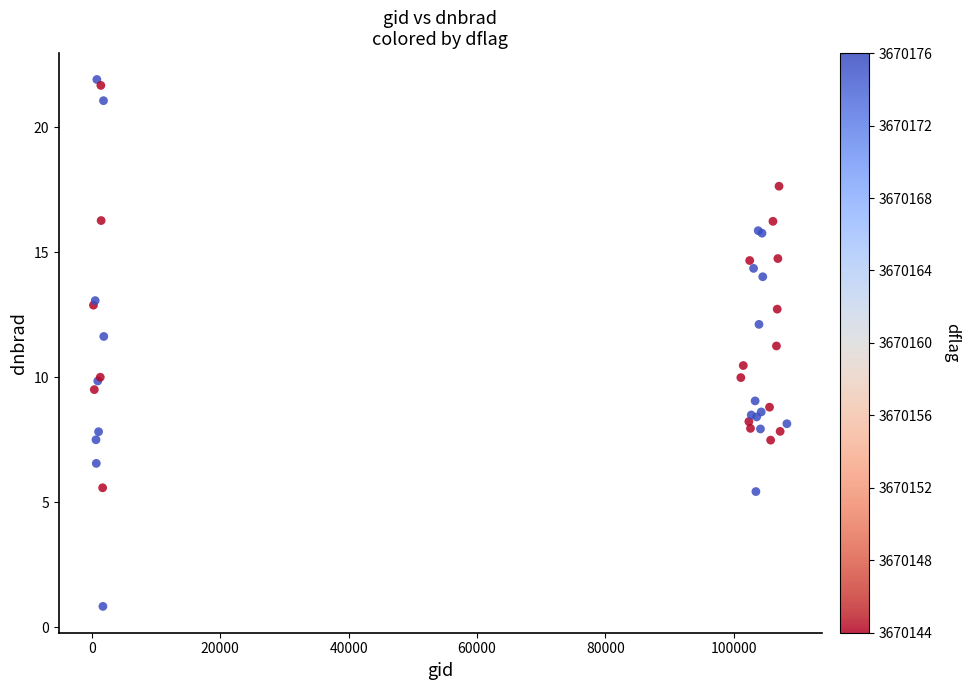

What Y value in the scatter plot is closest to 11?

11.3